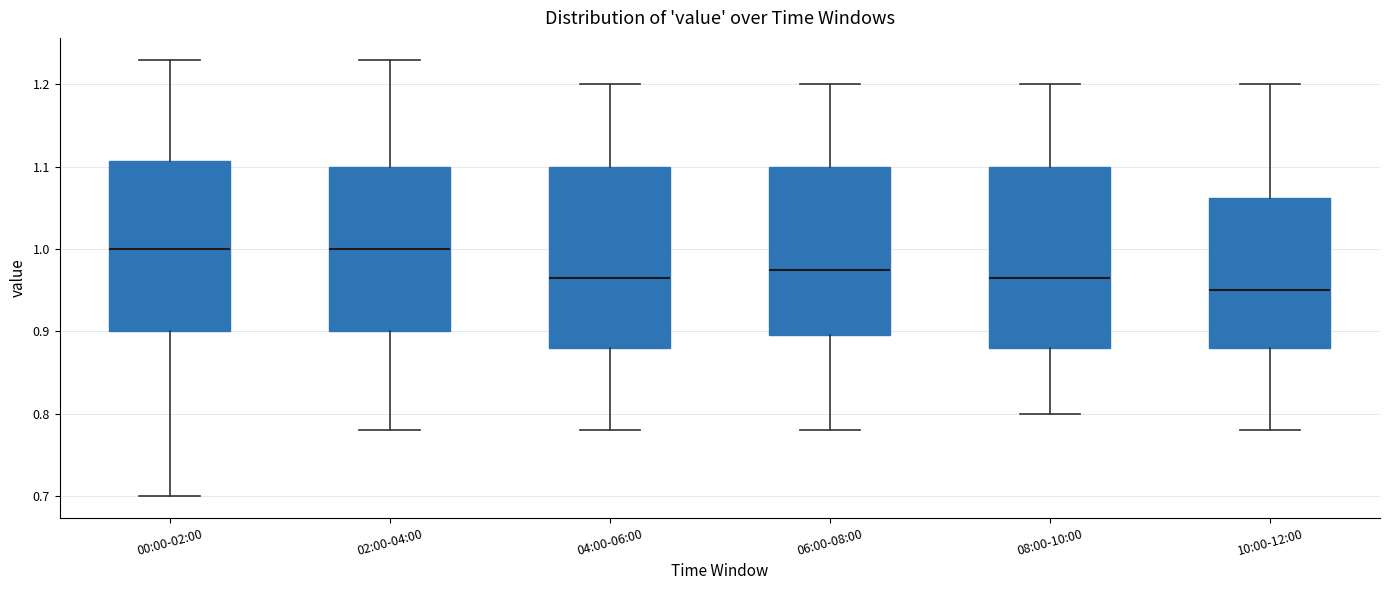

Which box's median line is the lowest?

10:00-12:00